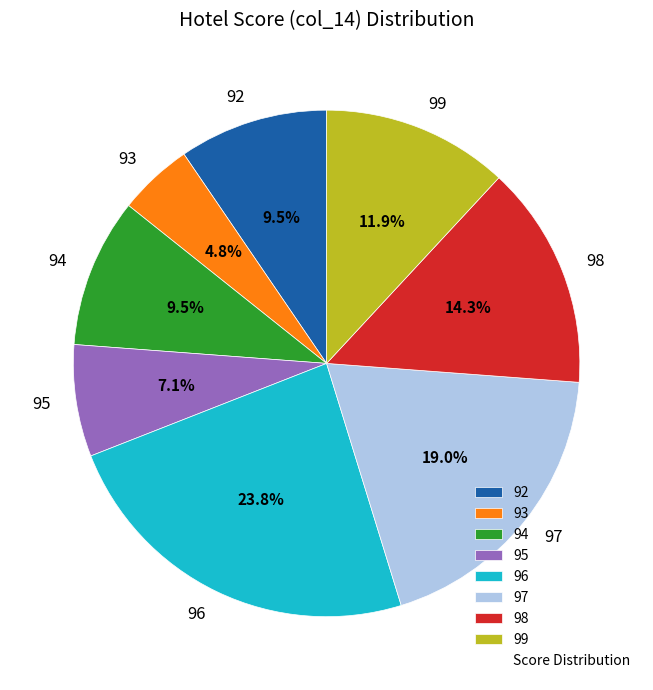

Which category has the smallest portion of the pie?

93